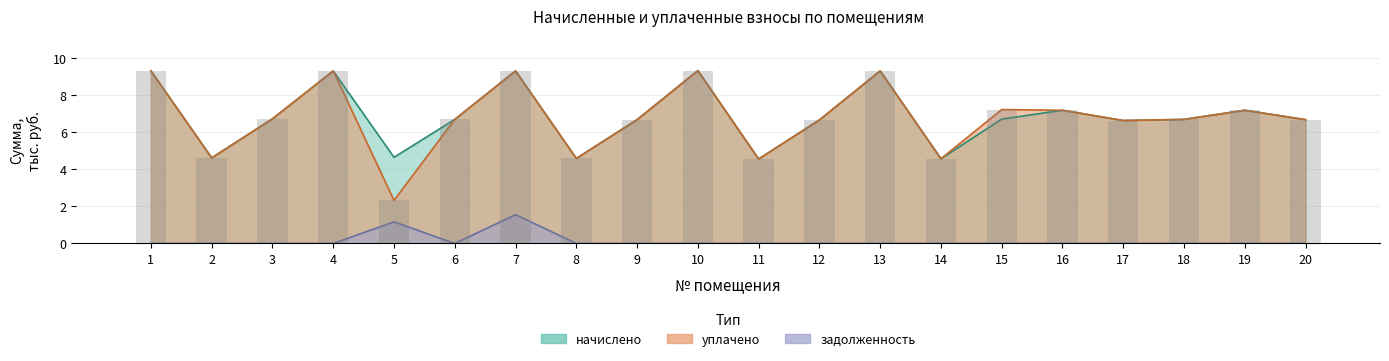

How many series are shown in this chart?

3